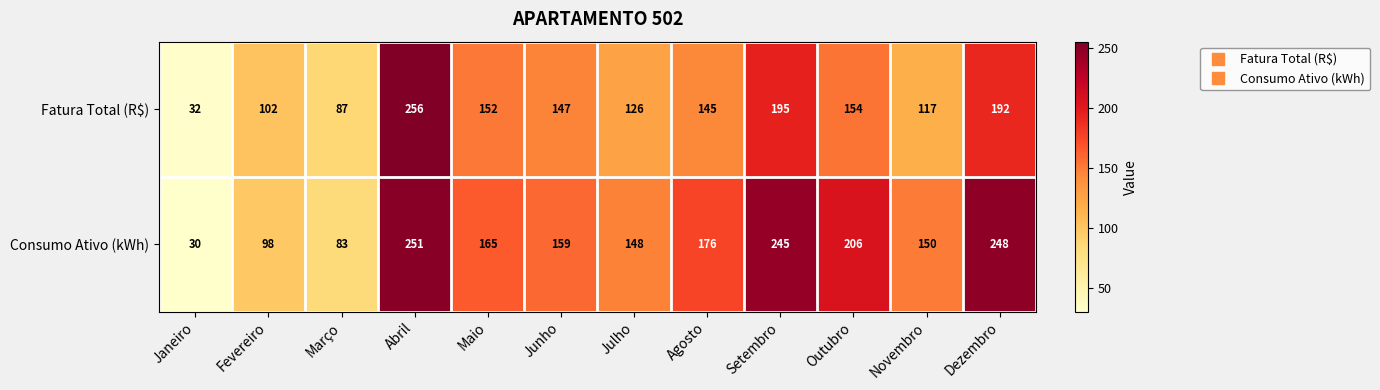

The value of Consumo Ativo (kWh) at Junho is 243. True or false?

False